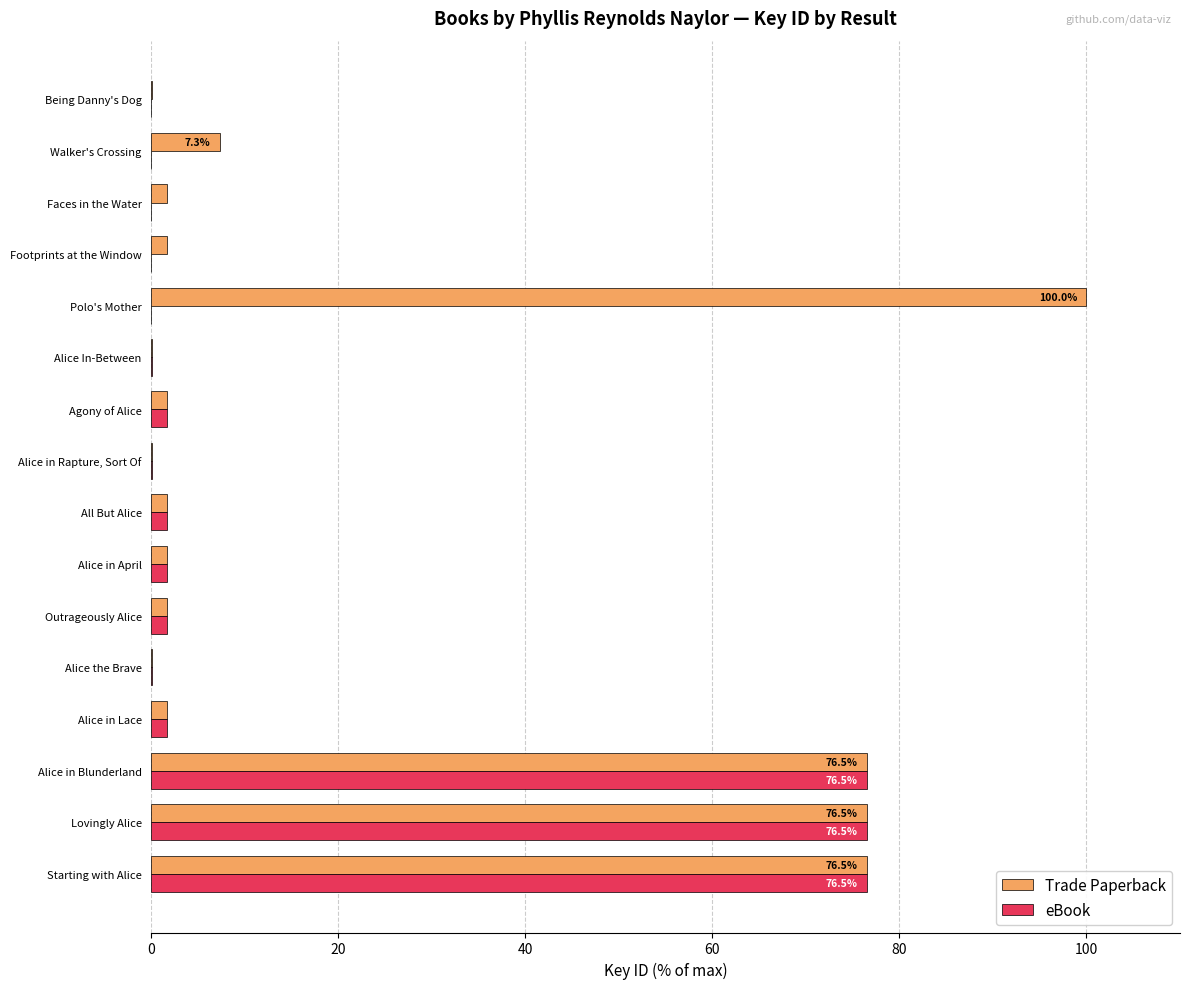

At which label does Trade Paperback reach its peak?

Polo's Mother